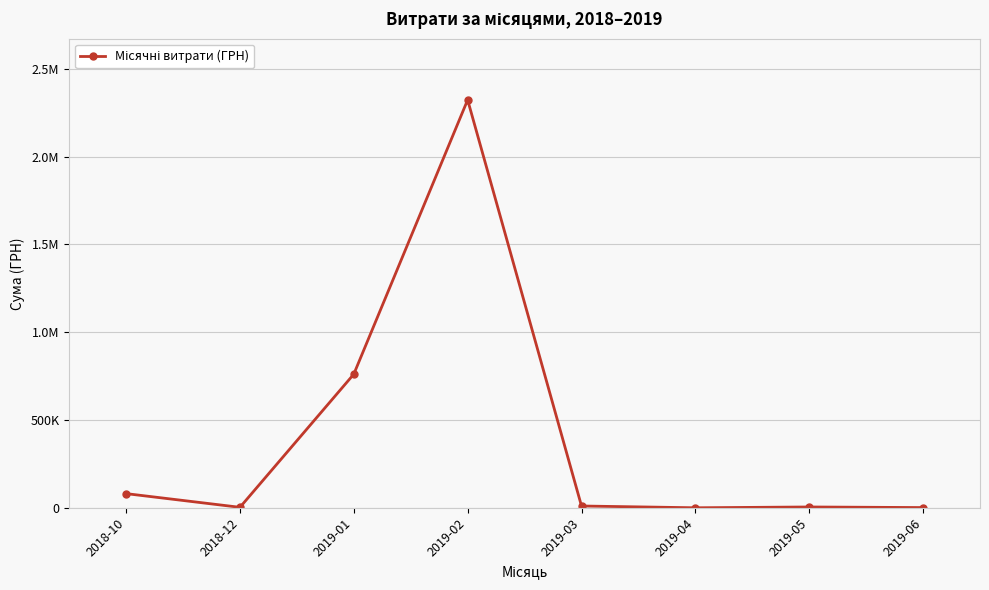

Does the chart have visible grid lines?

Yes